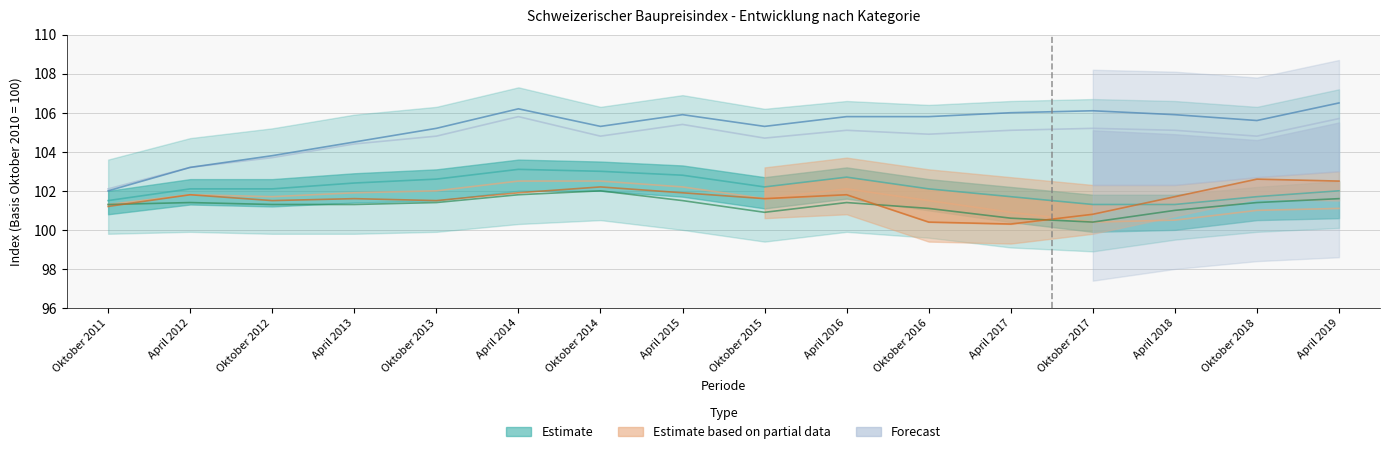

What is the label of the 4th point from the right?

Oktober 2017